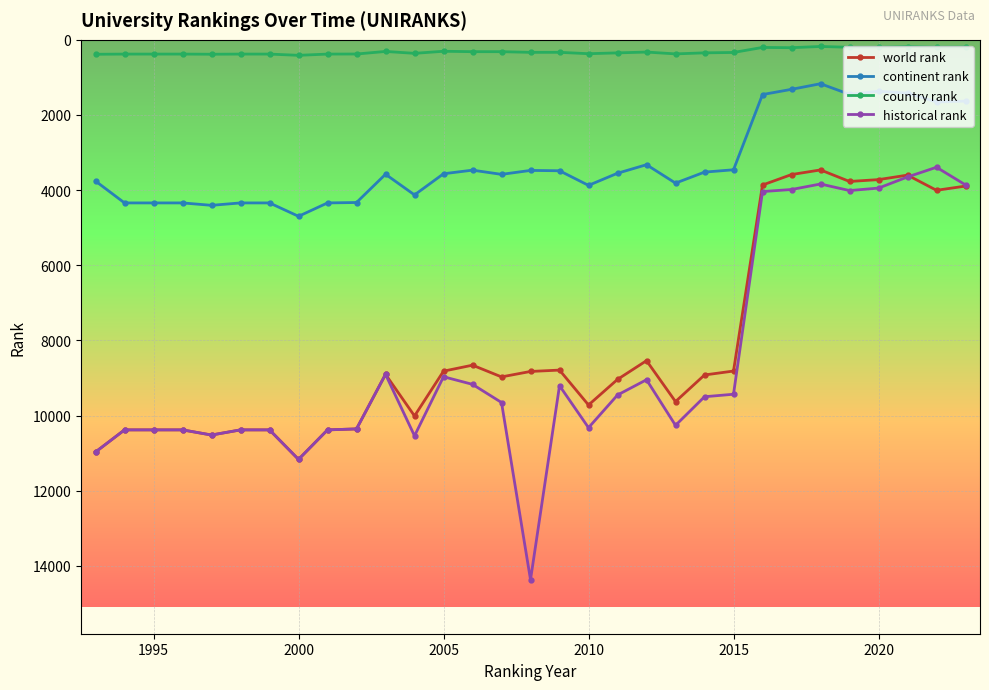

At how many categories does at least one series exceed 5711?

23